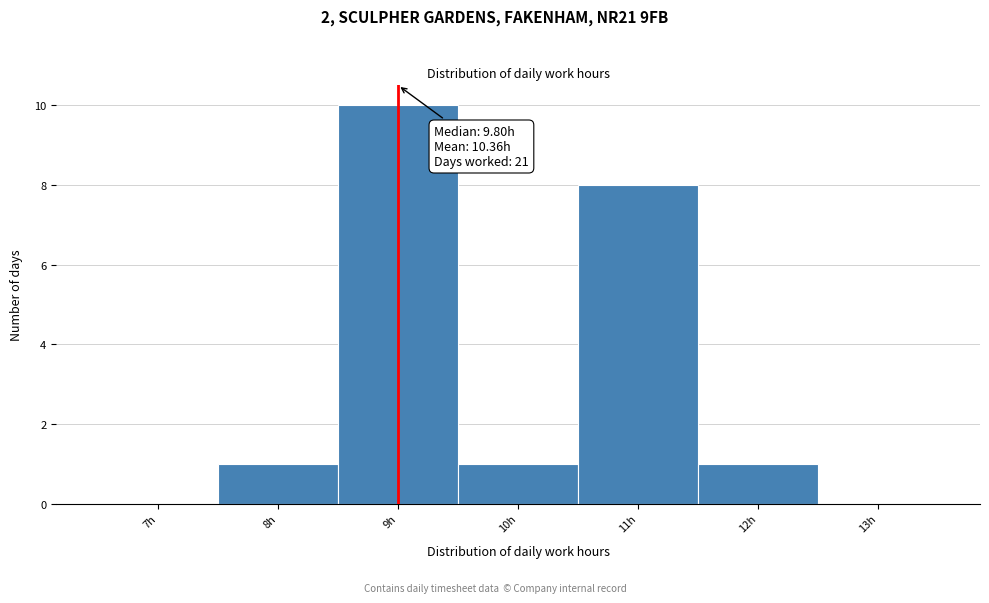

Reading left to right, transcribe all the data shown in this chart.

7h=0	8h=1	9h=10	10h=1	11h=8	12h=1	13h=0